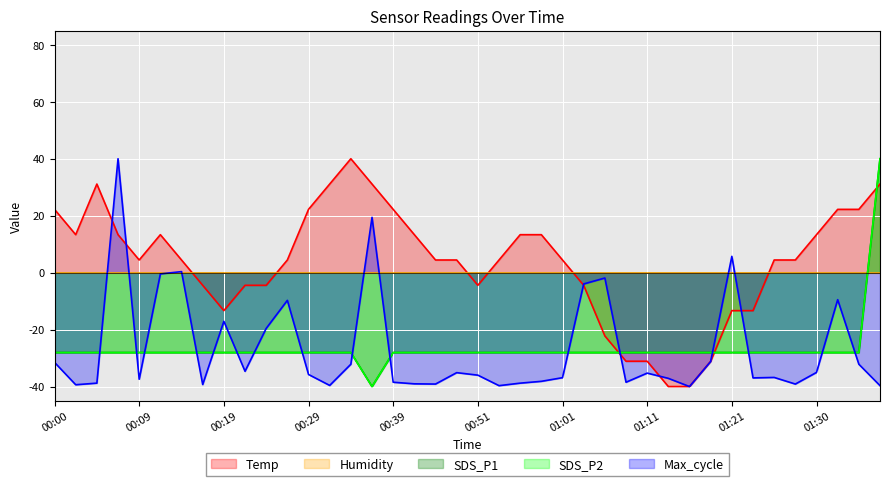

The Max_cycle series shows -37.4 at 00:09. True or false?

True